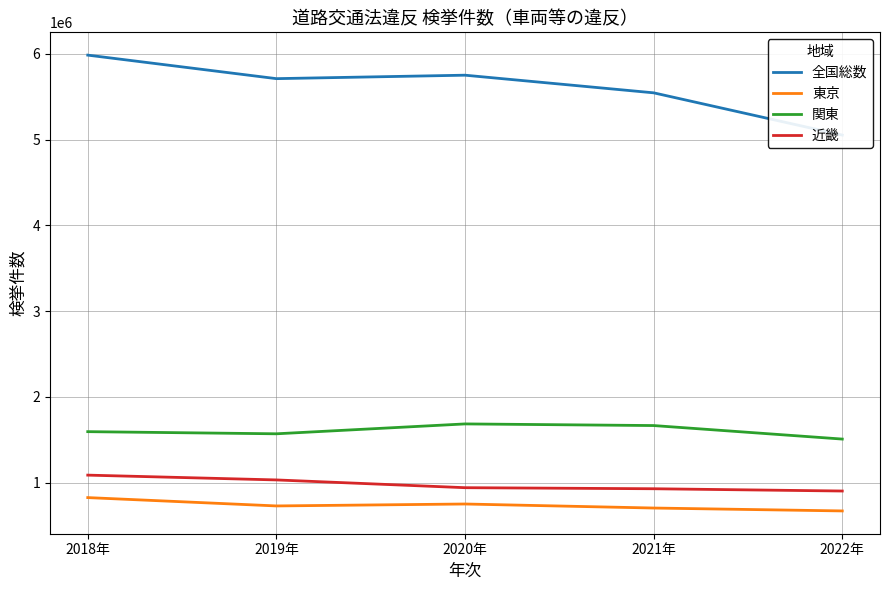

Reading left to right, list all the values displayed in this chart.

全国総数: 2018年=5985802	2019年=5711488	2020年=5751798	2021年=5546115	2022年=5053271
東京: 2018年=825976	2019年=728760	2020年=751339	2021年=704373	2022年=670511
関東: 2018年=1594943	2019年=1569984	2020年=1685206	2021年=1666111	2022年=1508499
近畿: 2018年=1088021	2019年=1032039	2020年=941565	2021年=929218	2022年=902715